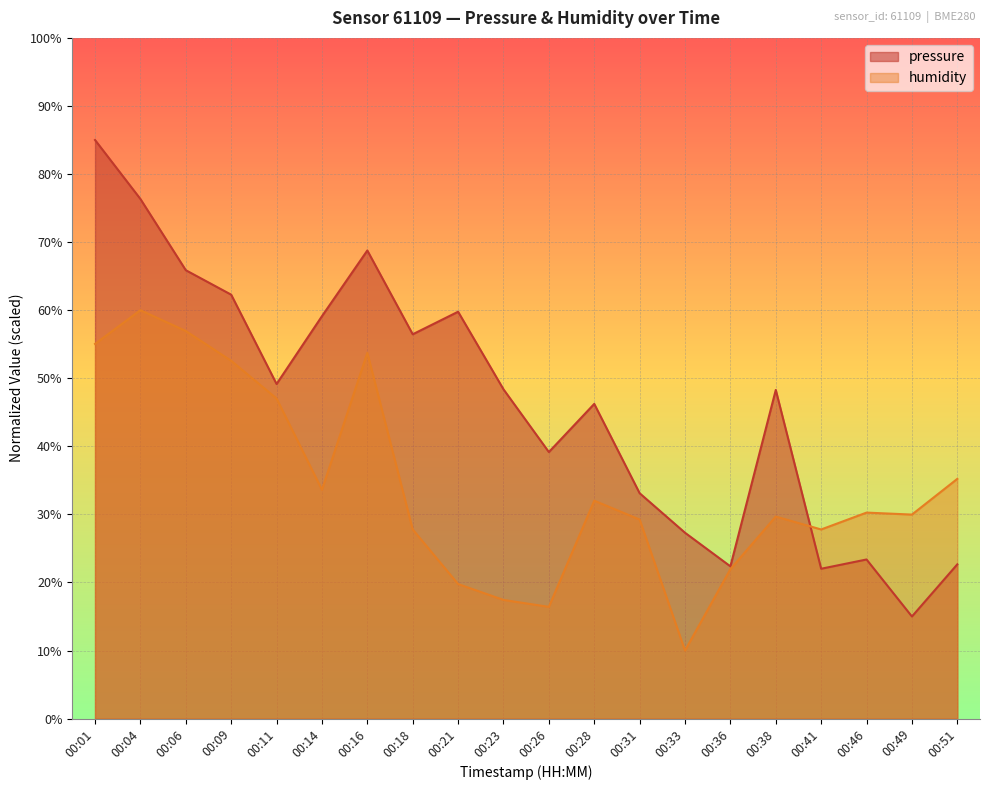

Is the value of humidity at 00:41 greater than the value of pressure at 00:31?

No